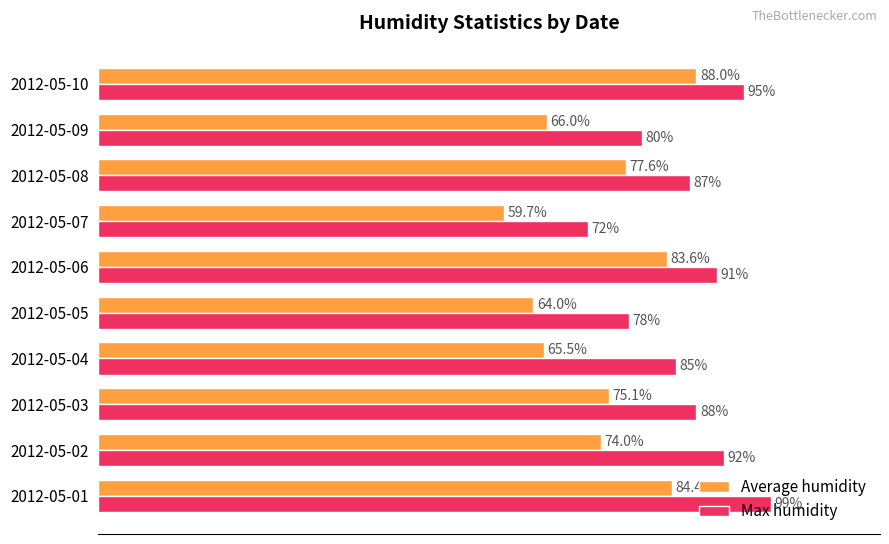

Which series has the largest total across all categories?

Max humidity